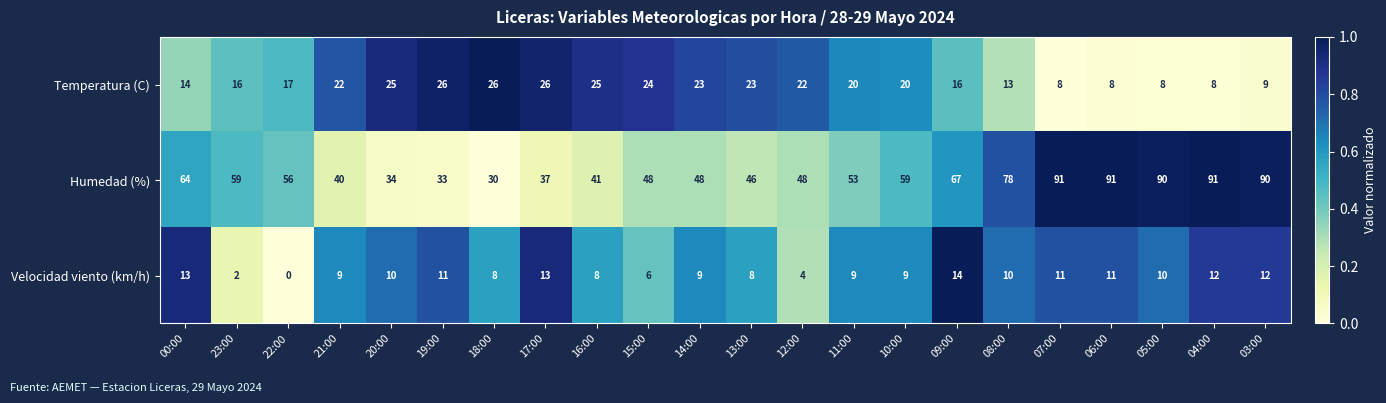

Rank the series by their average value, from highest to lowest.

Humedad (%), Temperatura (C), Velocidad viento (km/h)